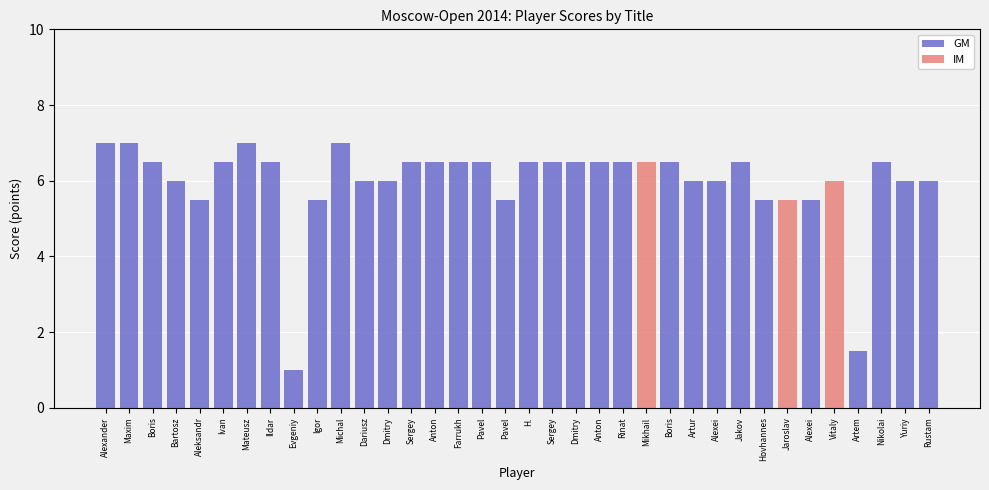

Is it true that GM equals 9.5 at Boris?

False